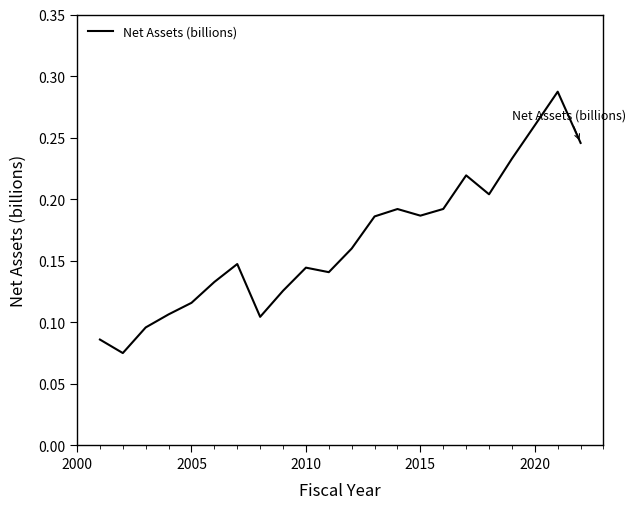

Does the chart display data point markers on the line(s)?

No